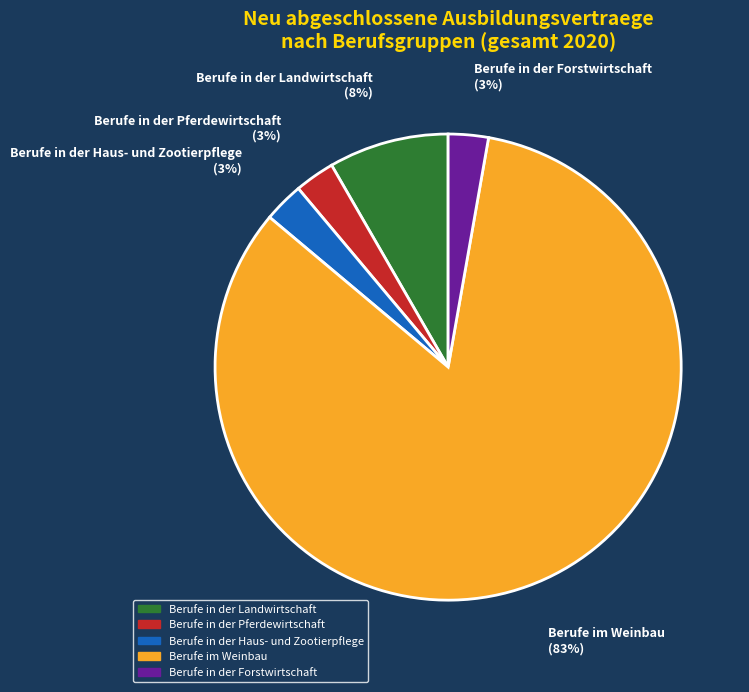

To the nearest percent, what percentage of the pie is Berufe in der Forstwirtschaft?

3%